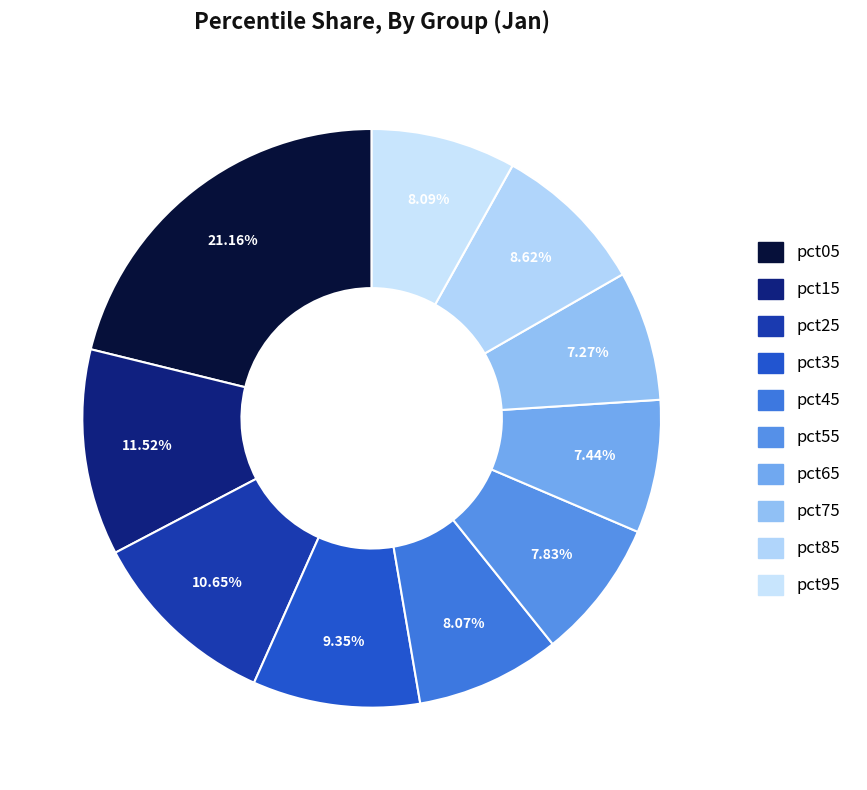

To the nearest percent, what is the combined percentage of pct15 and pct95?

20%